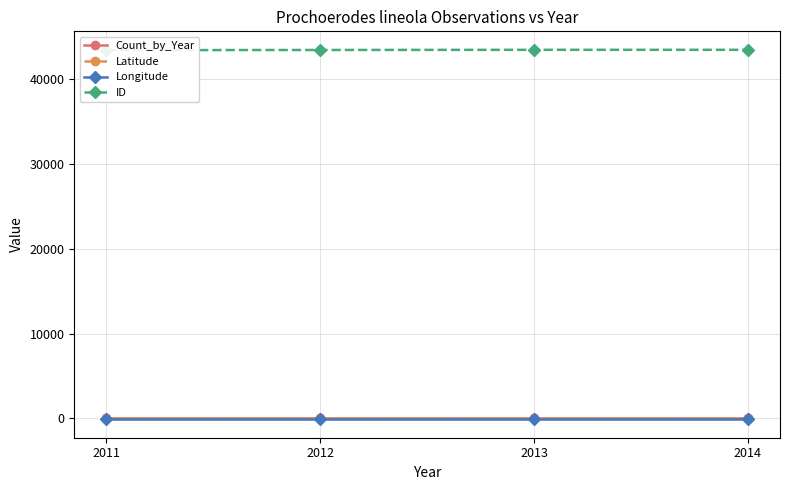

How many data points in Count_by_Year are above 1?

1